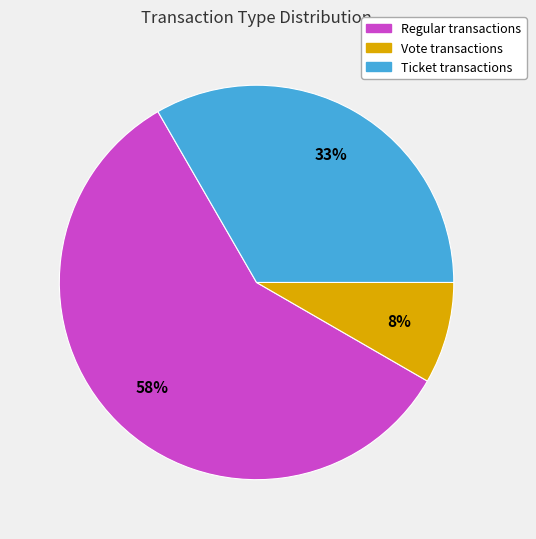

Is there a majority slice in this chart?

Yes